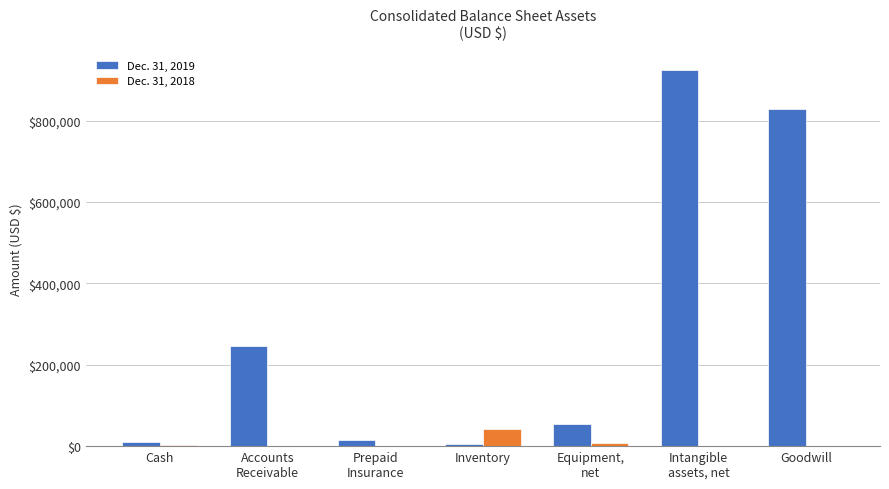

What is the total value across all series at Inventory?

45955